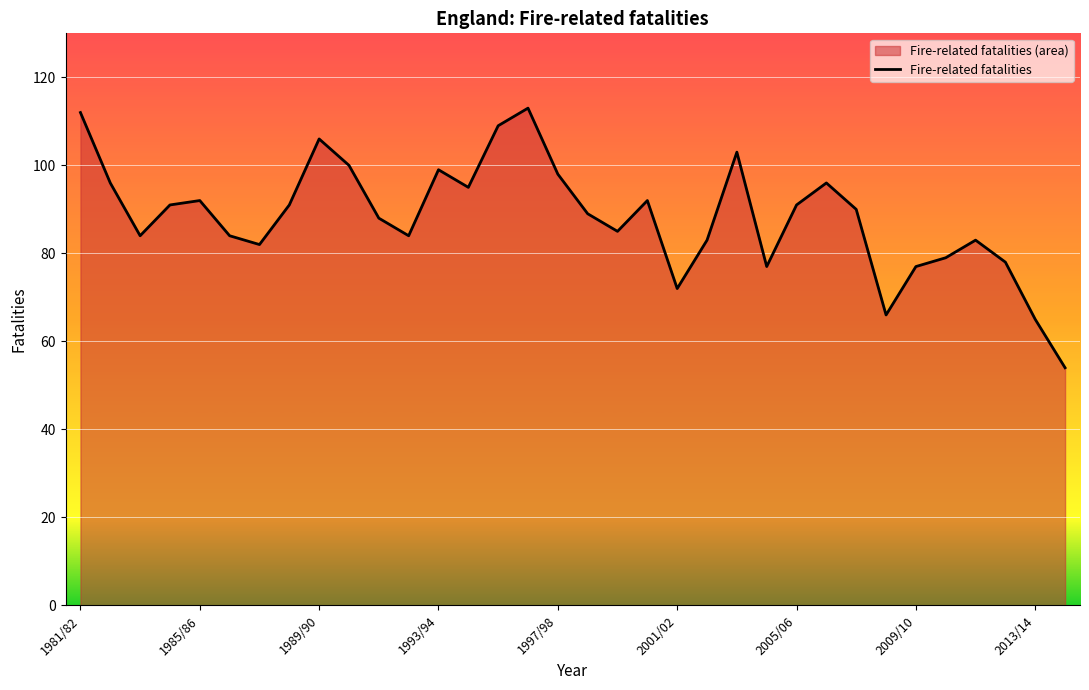

What is the minimum value shown in the chart?

54